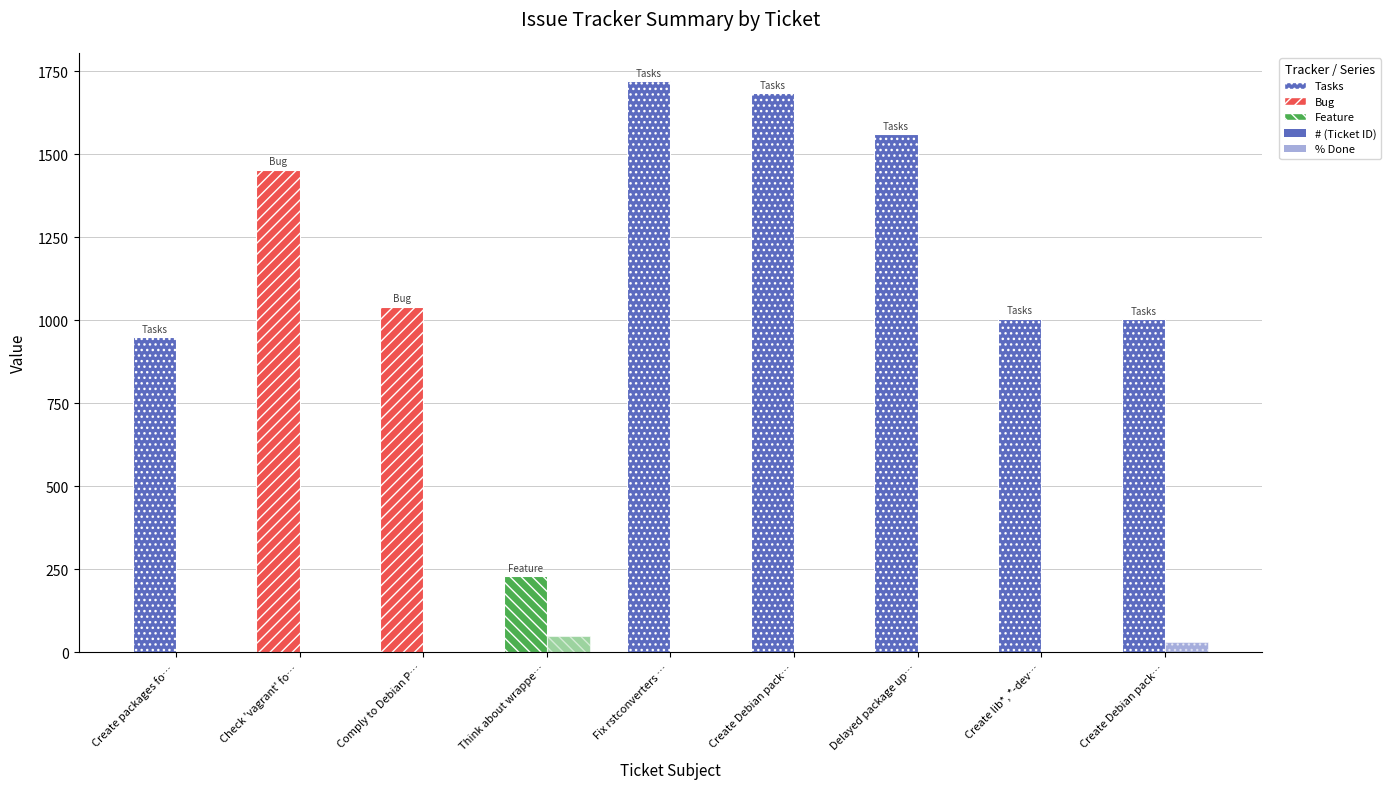

Which label corresponds to the smallest value in the chart?

Create packages fo…